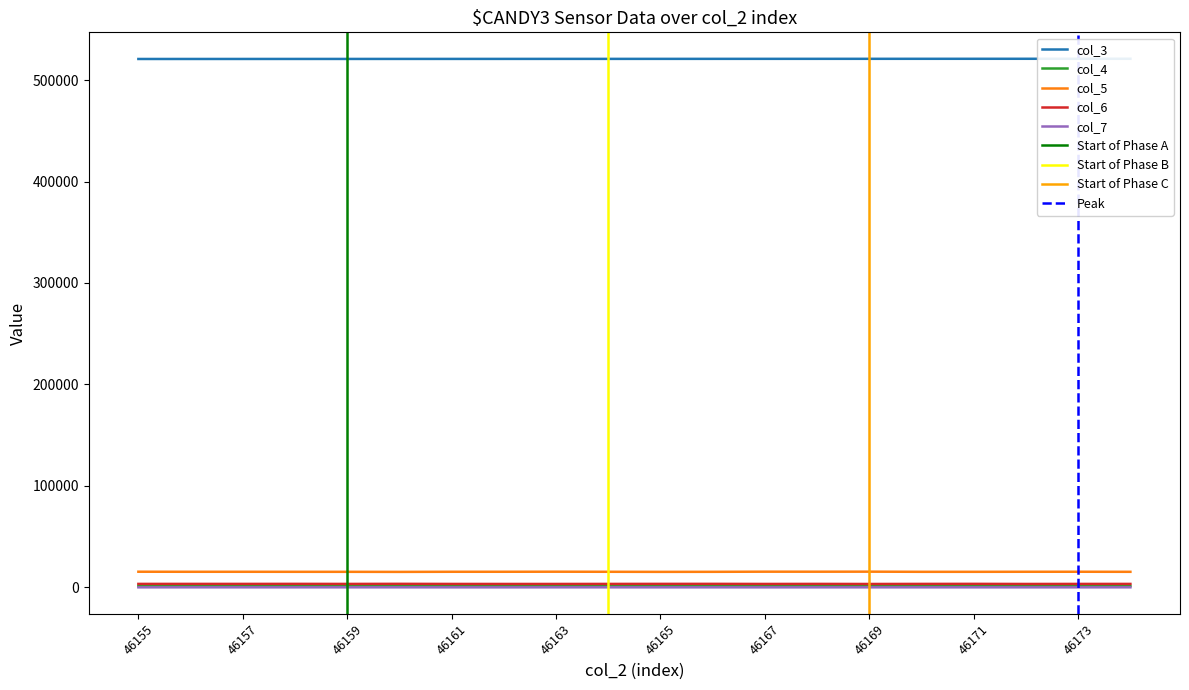

Which has a higher value, 46166 or 46155?

46166